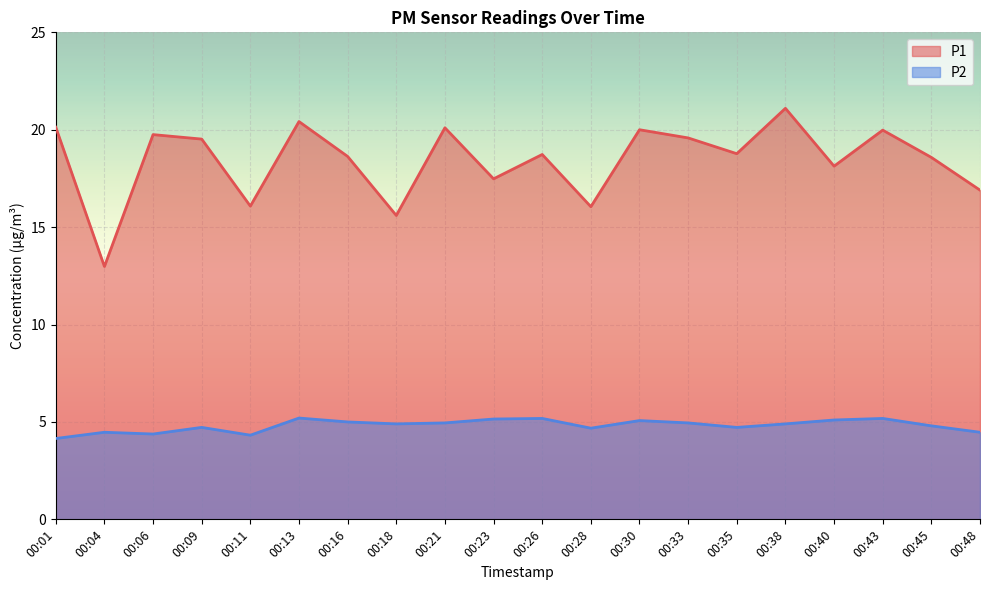

How many lines are shown in the chart?

2